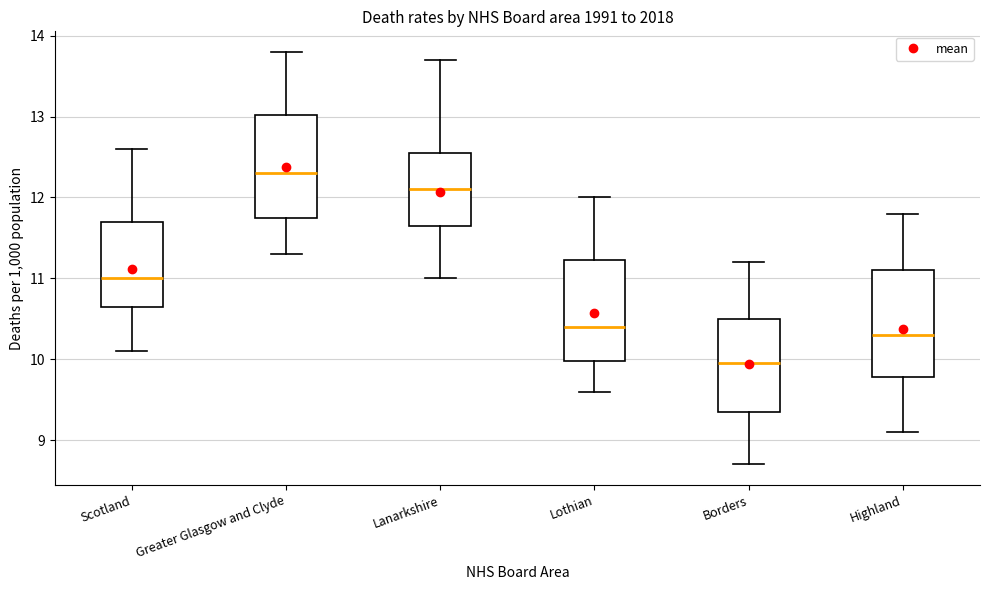

Which box's median line is the highest?

Greater Glasgow and Clyde